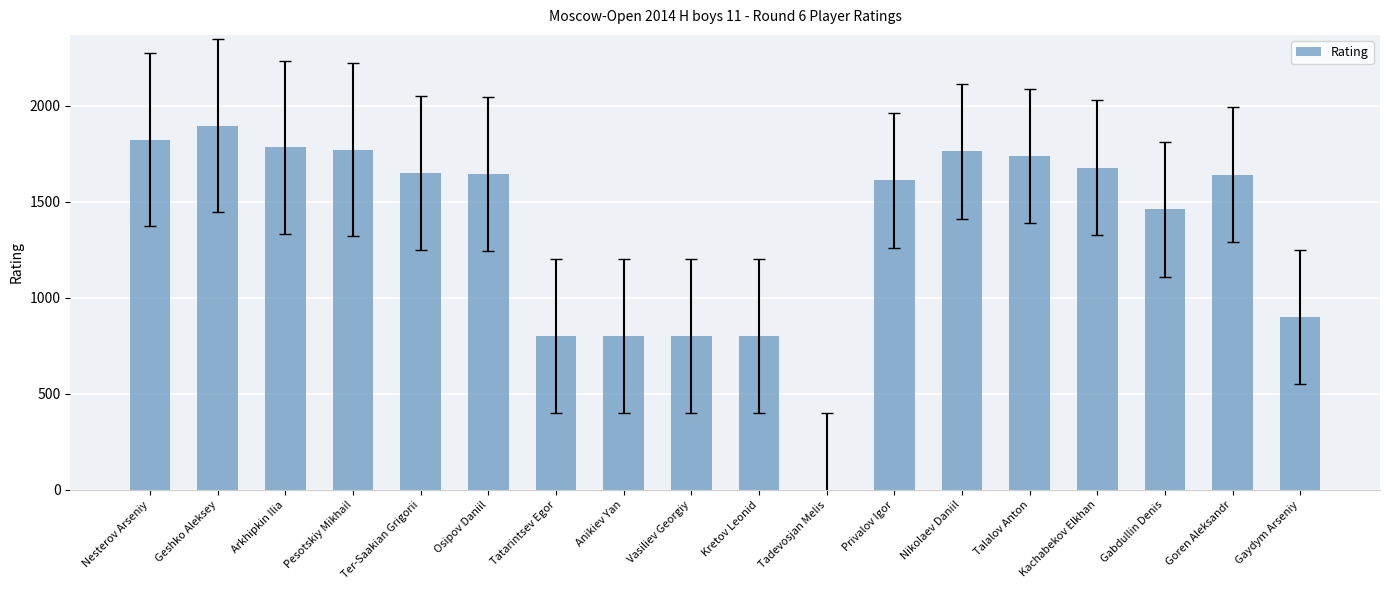

What is the maximum value shown in the chart?

1894